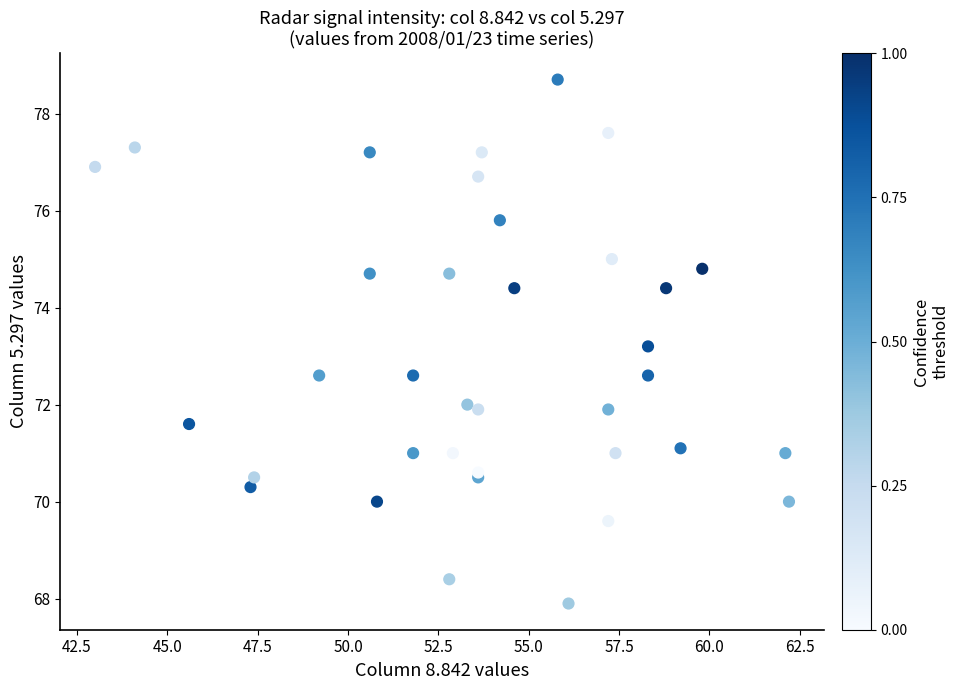

What Y value in the scatter plot is closest to 73?

73.2